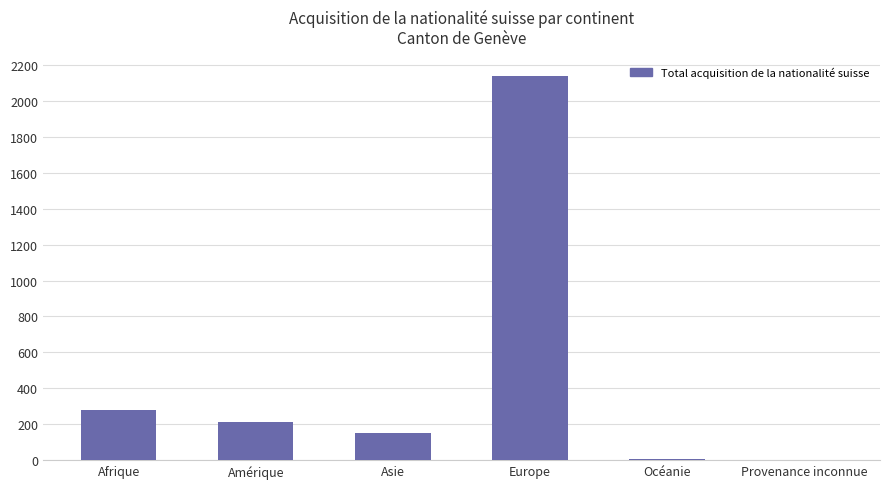

Is it true that the value at Asie is 226?

False